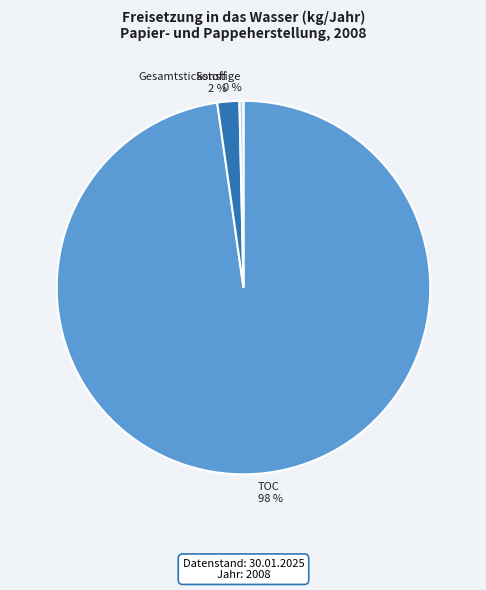

Count the number of slices in the pie.

3